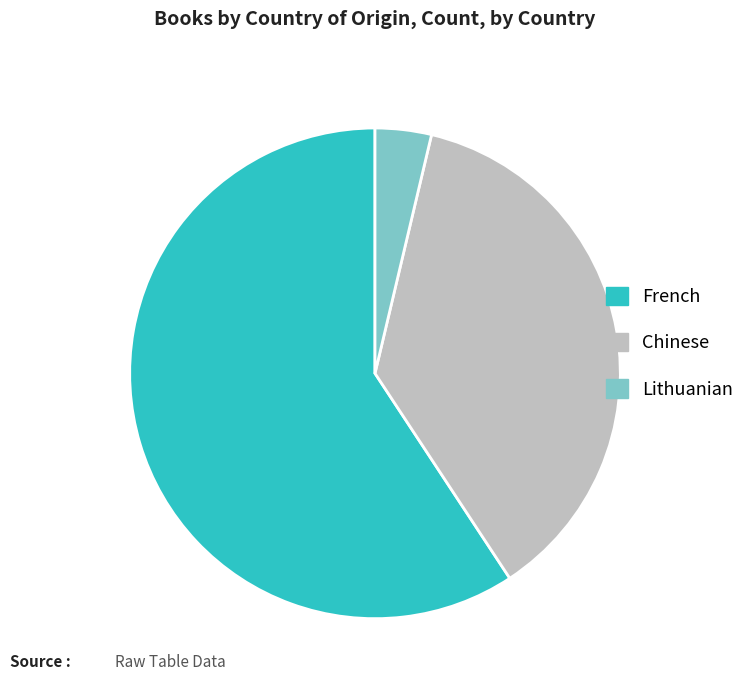

Is the sum of Chinese and French greater than half?

Yes